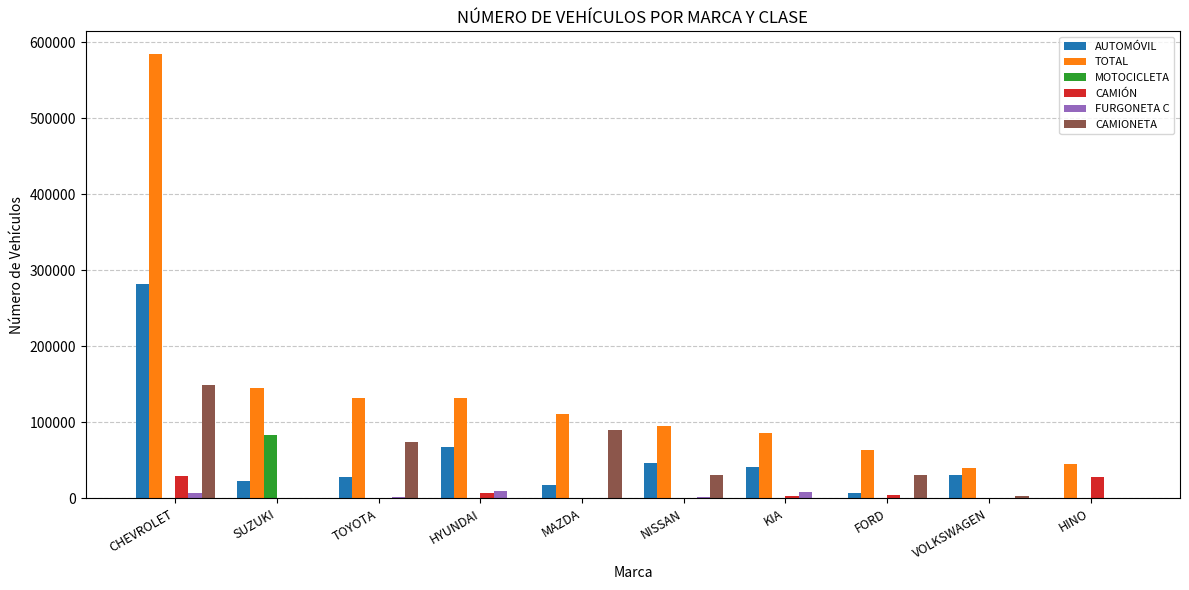

How many groups of bars are there?

10